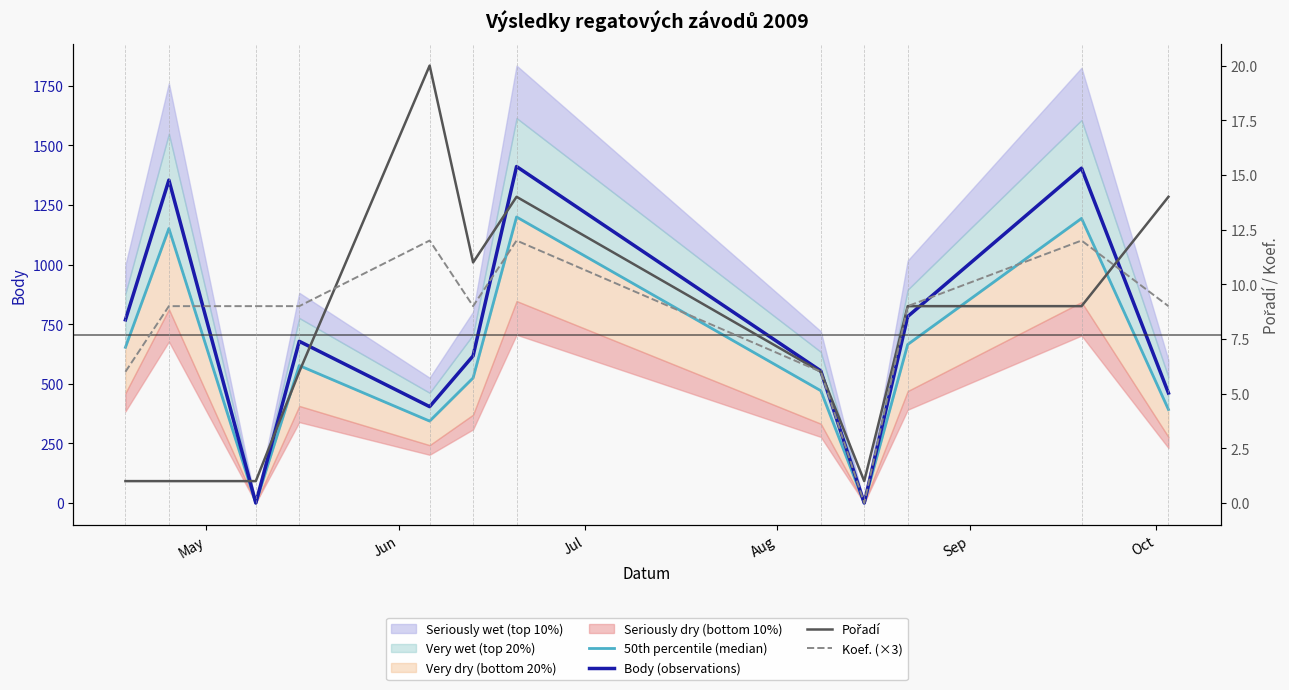

List the series in order of their peak value, highest first.

Body (observations), 50th percentile (median), Pořadí, Koef. (×3)